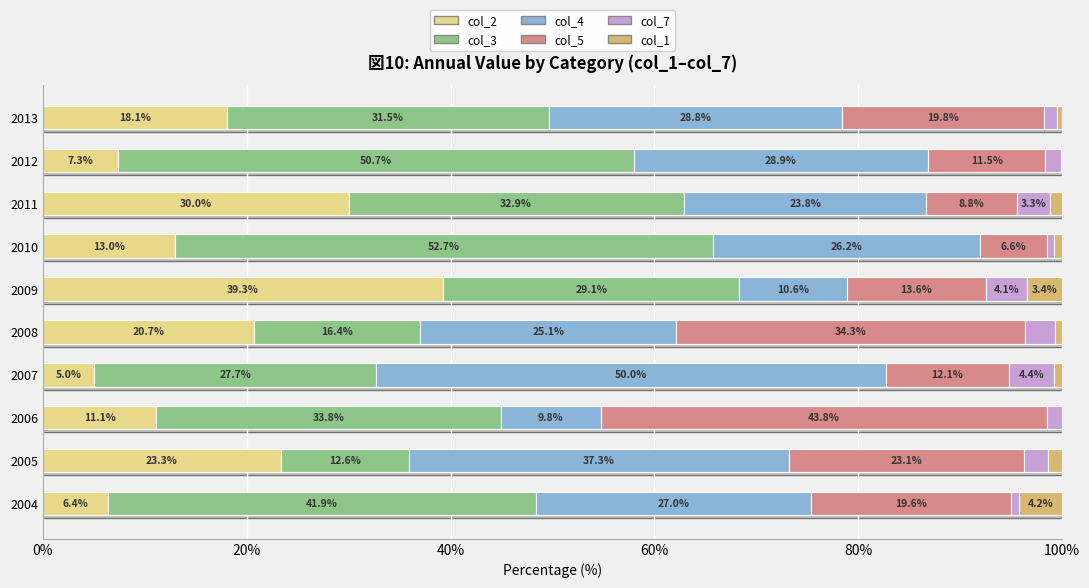

At which label does col_2 reach its peak?

2009